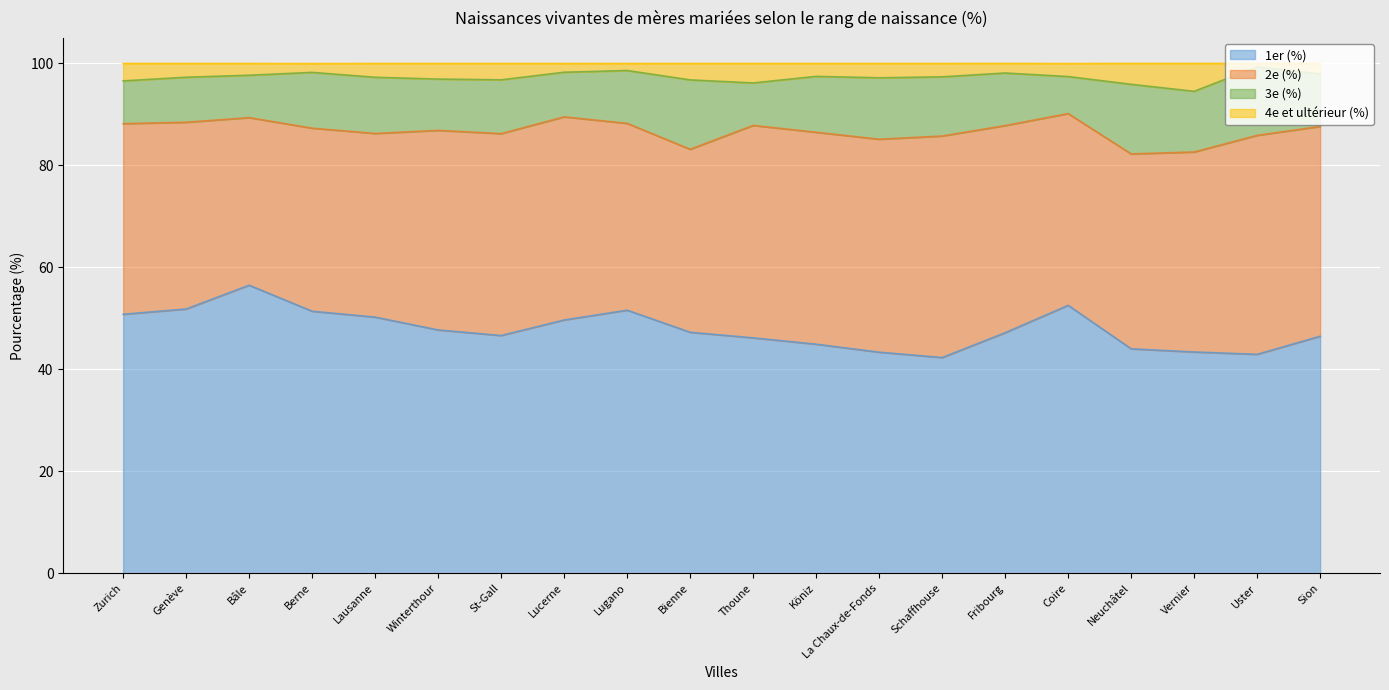

How many lines are shown in the chart?

4